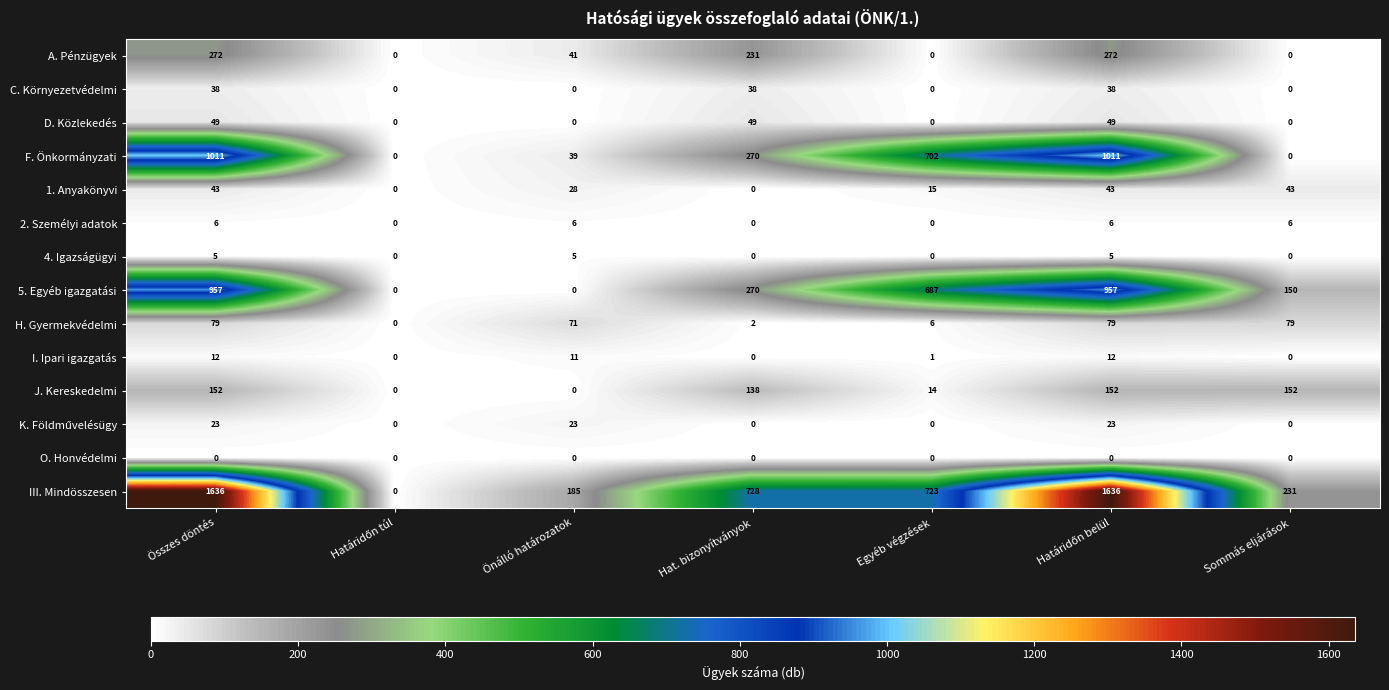

What is the total value across all series at Sommás eljárások?

661